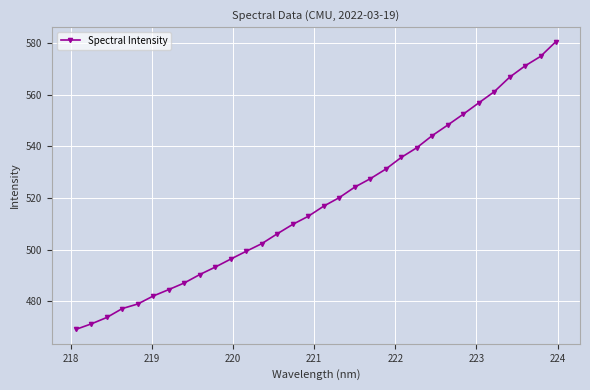

What is the sum of all values?

16584.9